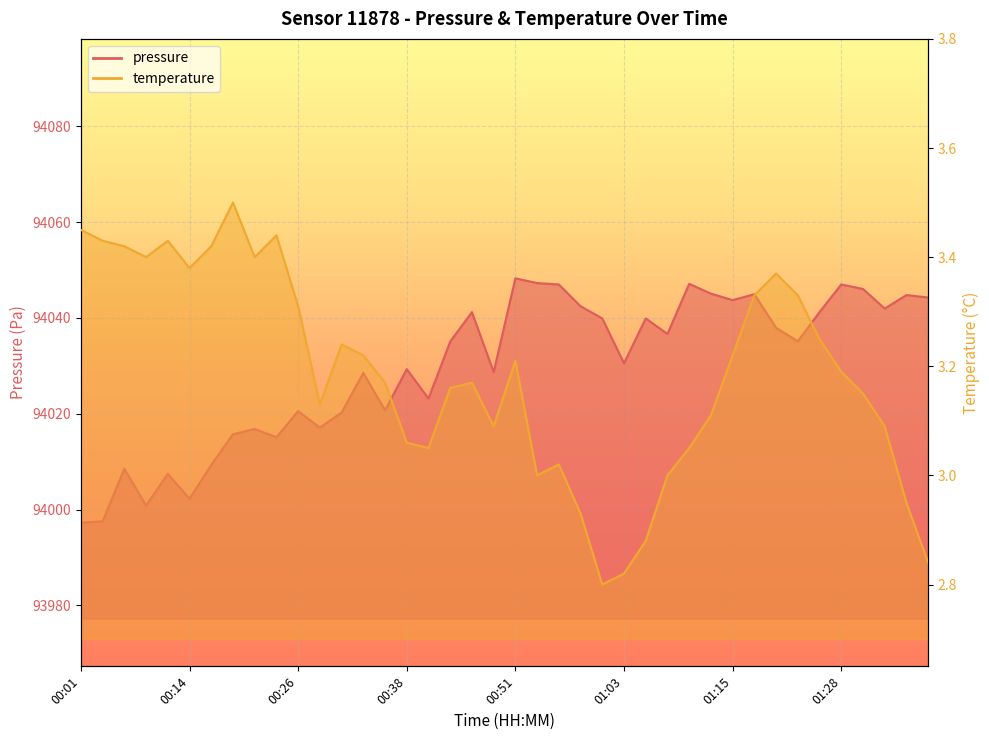

The value of temperature at 00:31 is 0.9. True or false?

False